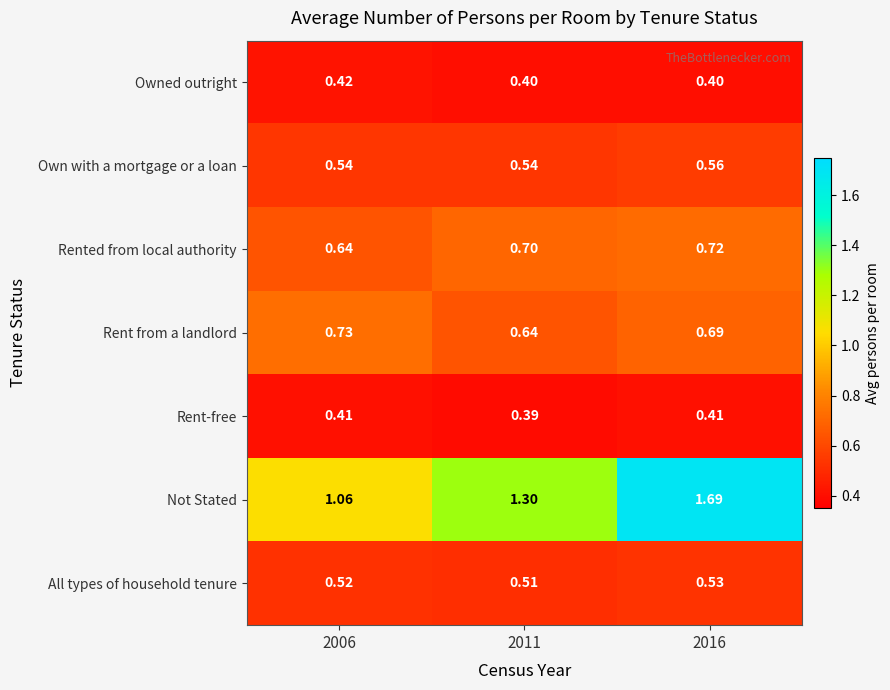

List the series in order of their peak value, lowest first.

Rent-free, Owned outright, All types of household tenure, Own with a mortgage or a loan, Rented from local authority, Rent from a landlord, Not Stated